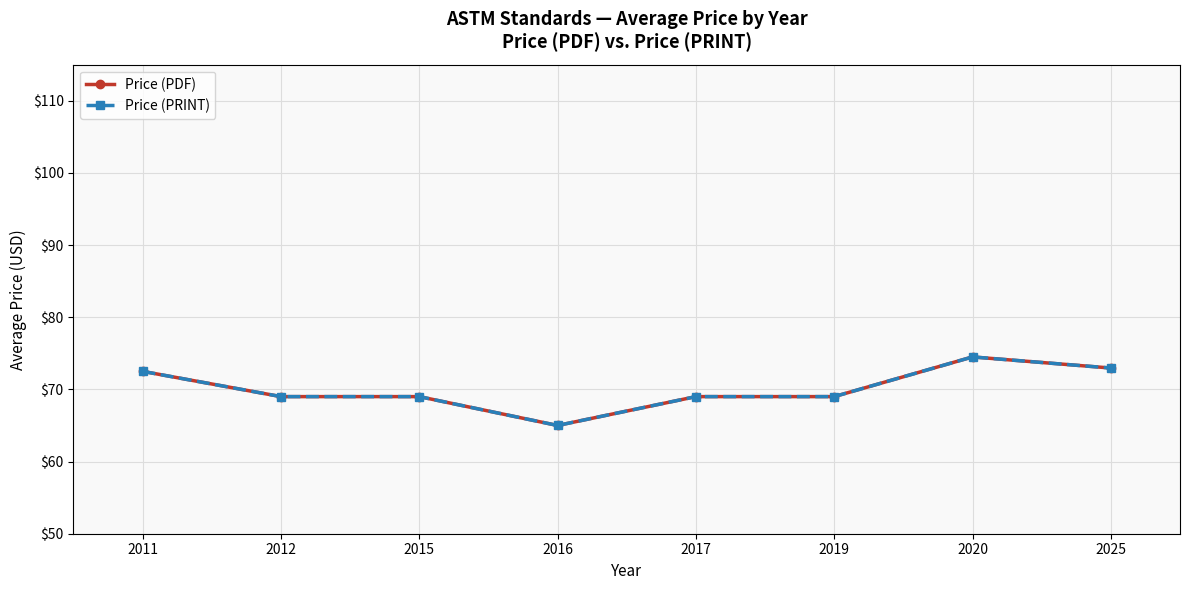

Does the chart display data point markers on the line(s)?

Yes